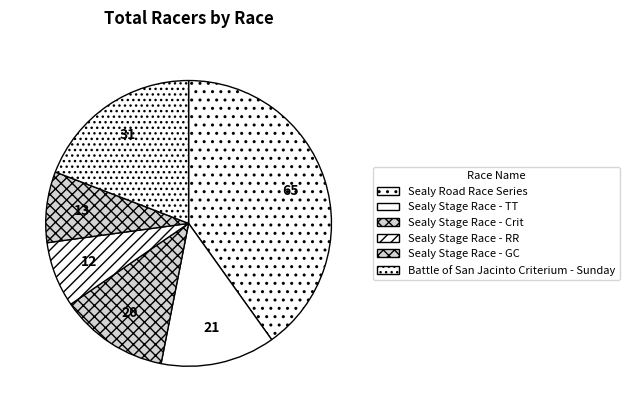

What is the change in value from Sealy Stage Race - GC to Battle of San Jacinto Criterium - Sunday?

+18